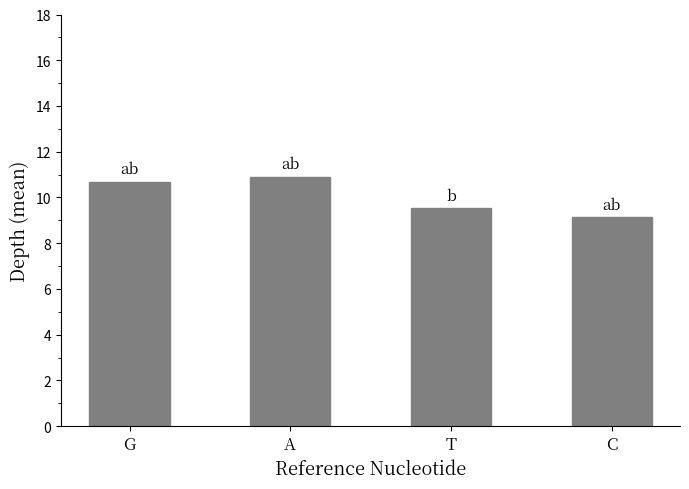

What is the value of the 3rd bar from the left?

9.5